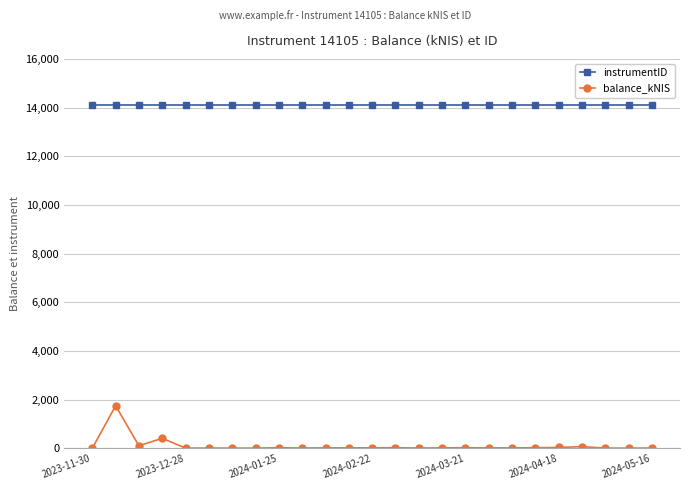

At how many categories does at least one series exceed 4210?

25